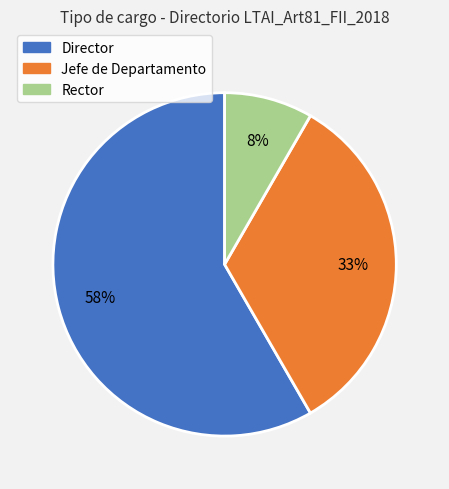

Is there any slice that represents more than half of the pie?

Yes